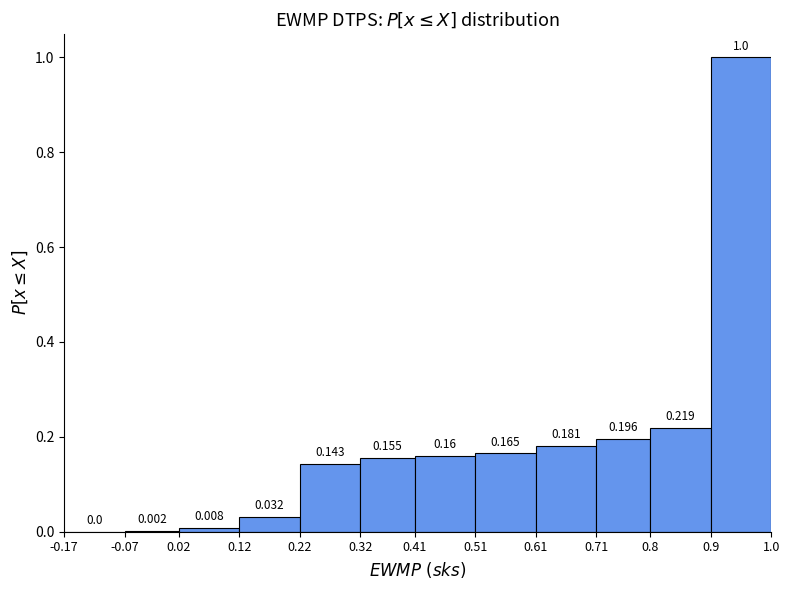

How tall is the bar that spans 0.12 to 0.22 on the x-axis?

0.032